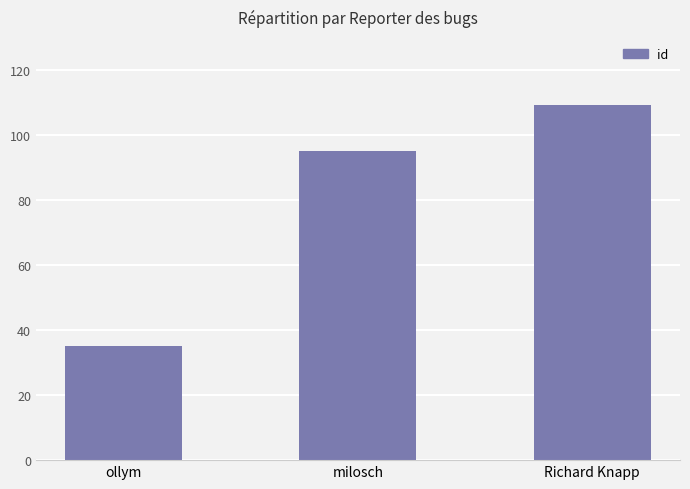

Reading right to left, what are all the values shown in this chart?

109	95	35